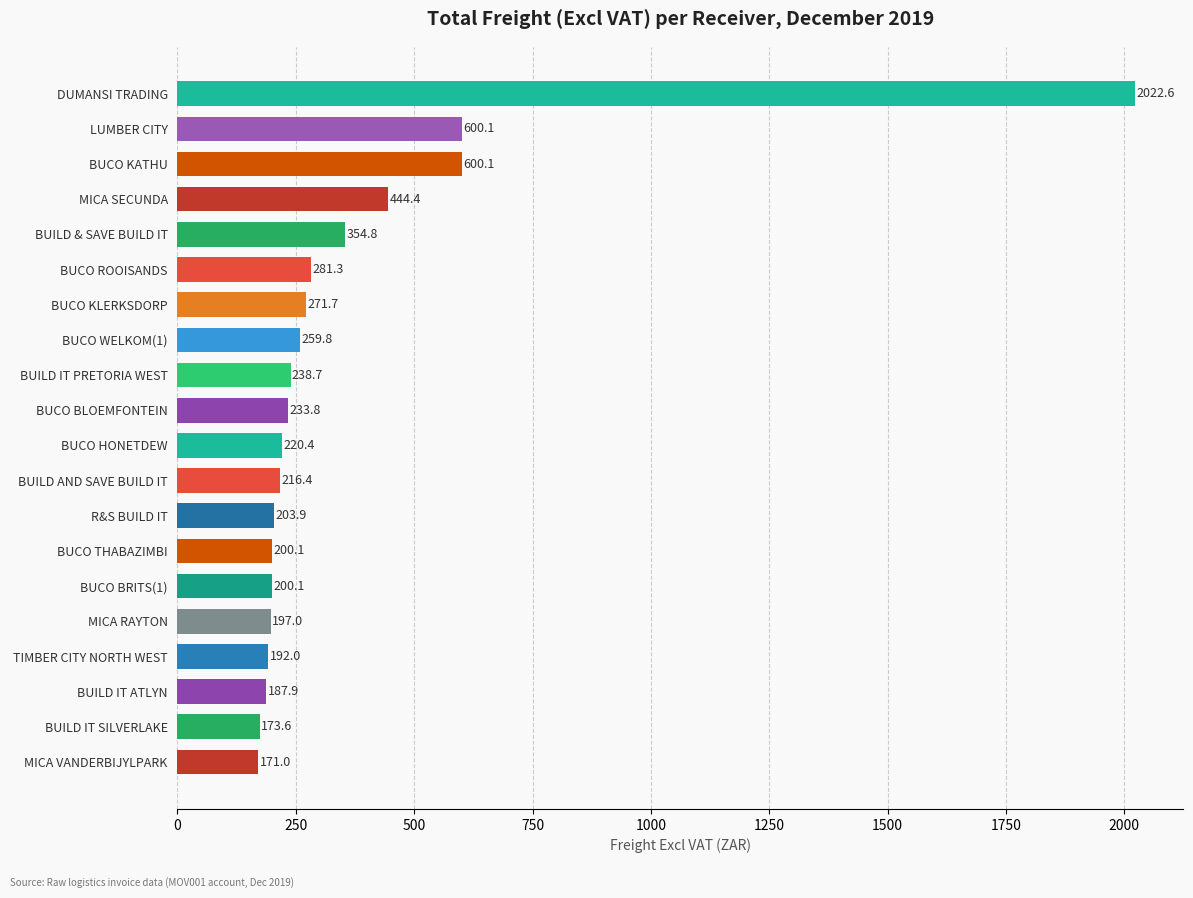

What is the difference between the maximum and minimum values?

1851.6